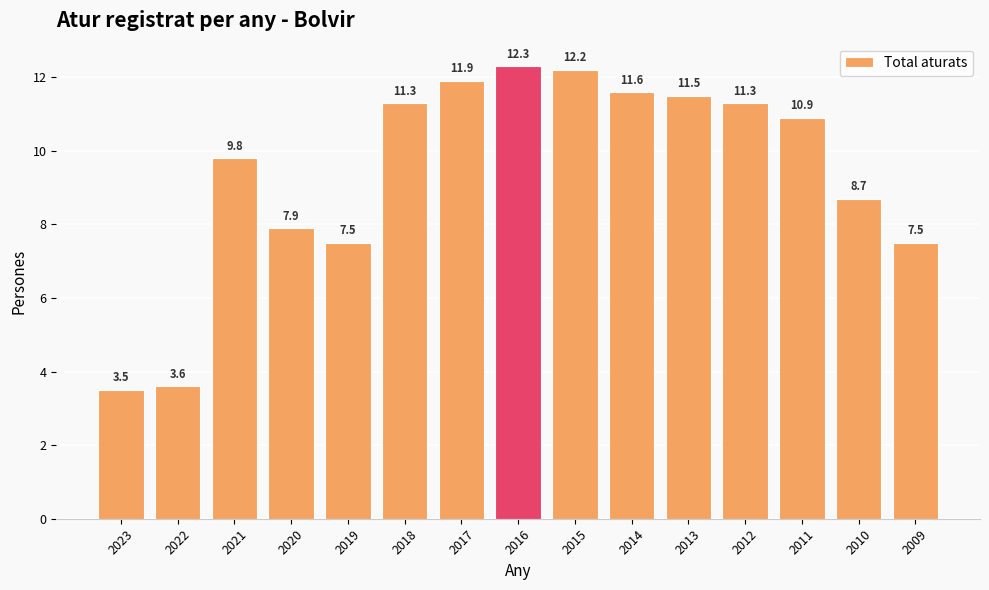

What is the value of the 2nd bar from the left?

3.6